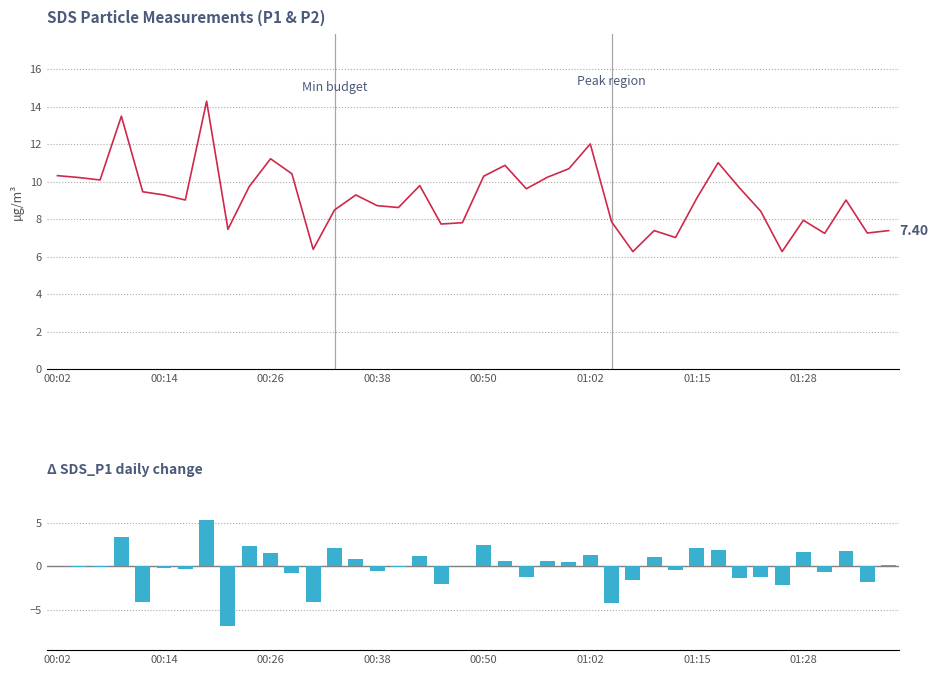

True or false: SDS_P1 has a value of 10.2 at 23.

True